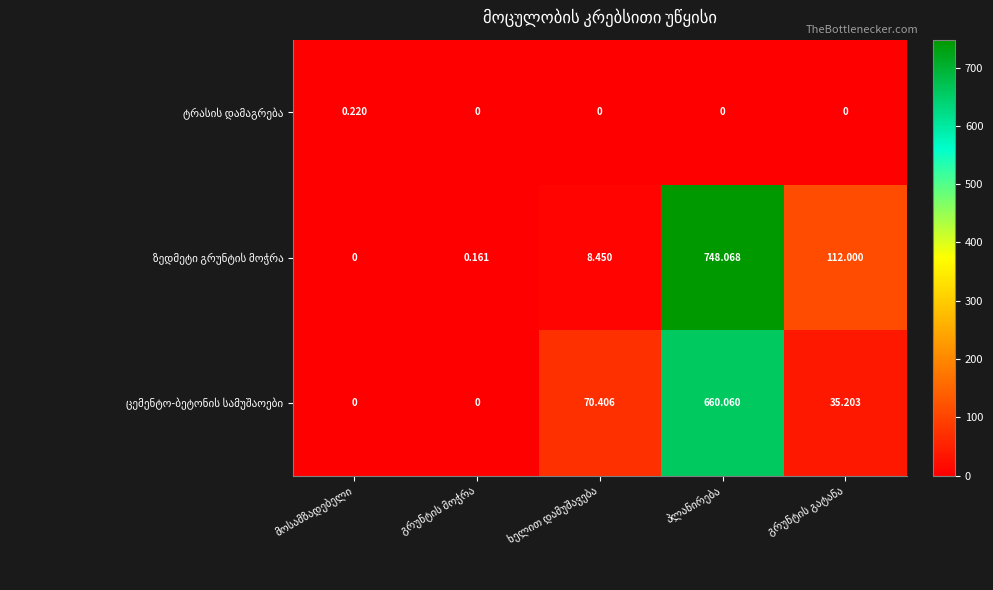

Which series has the largest total across all categories?

ზედმეტი გრუნტის მოჭრა